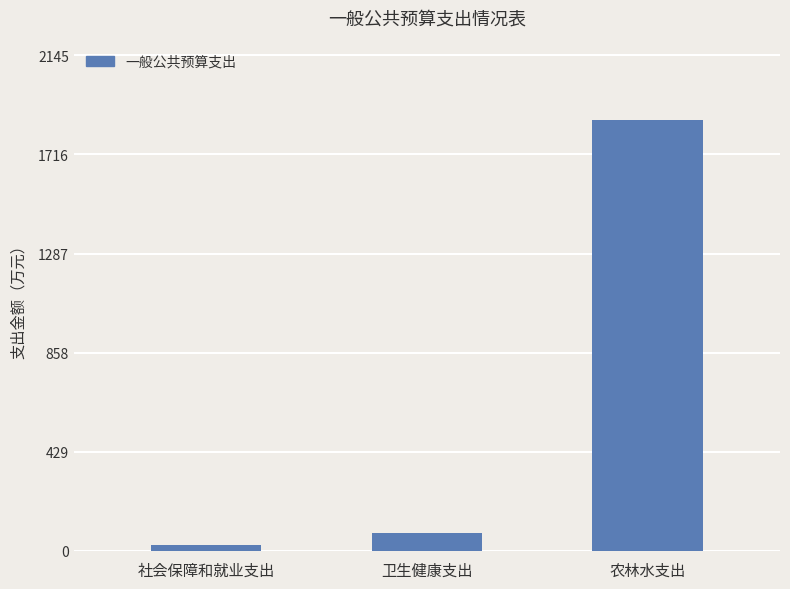

Where is the data nearest to the value 9461827?

卫生健康支出